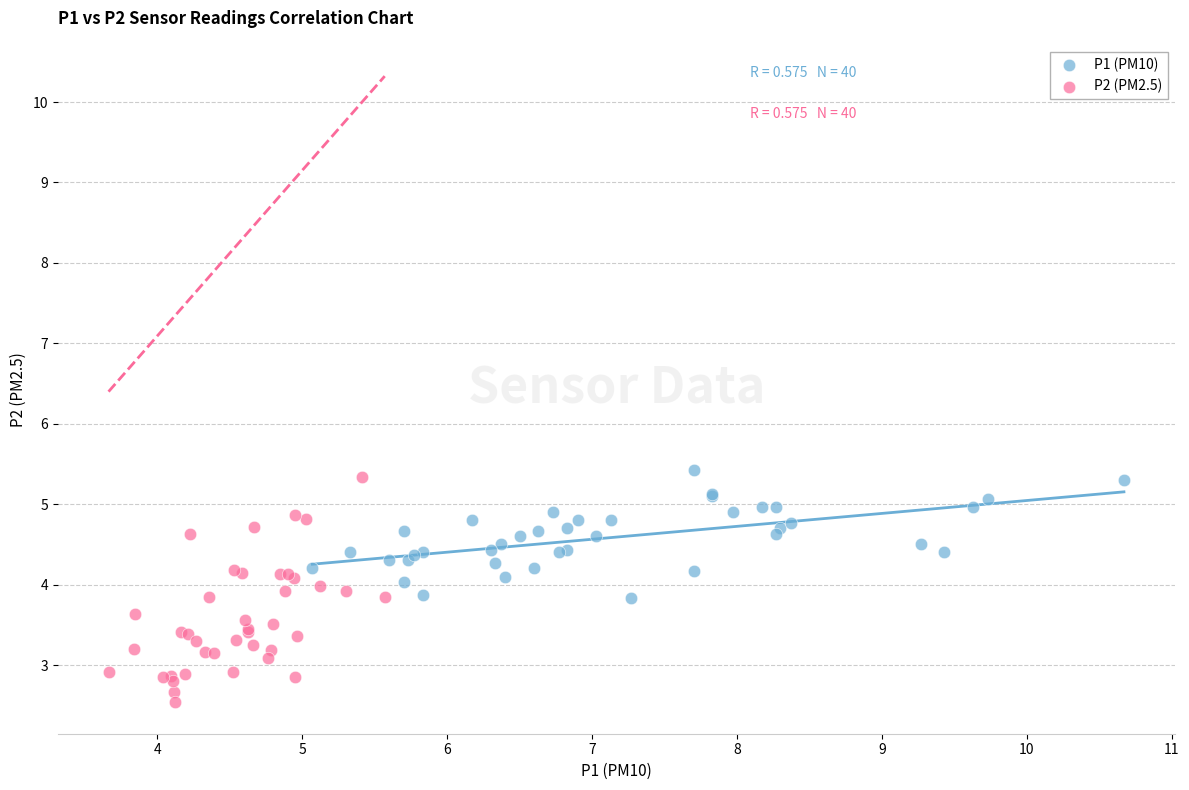

Which series has the largest Y range (max minus min)?

P2 (PM2.5)